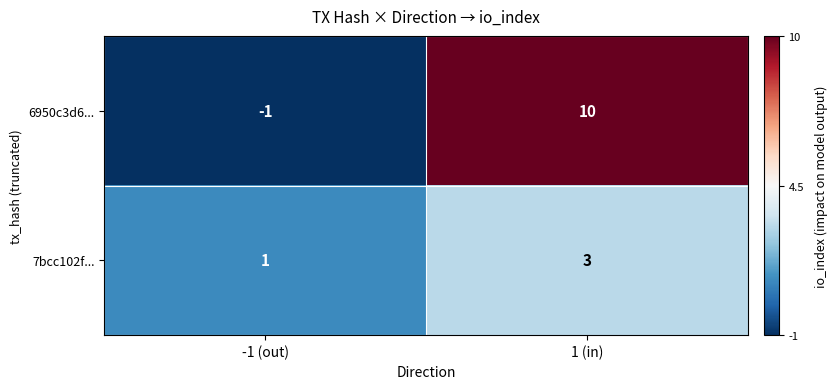

Read the 6950c3d6... value at 1 (in), to the nearest 5.

10